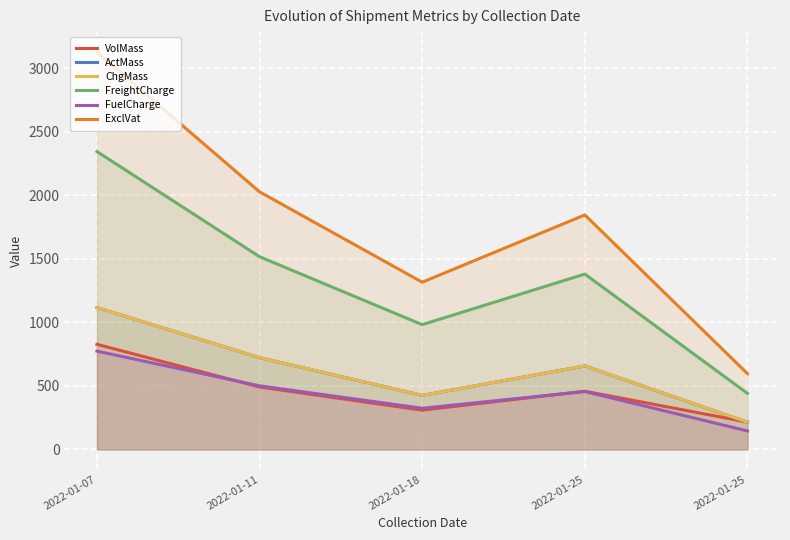

At which label does VolMass reach its peak?

2022-01-07